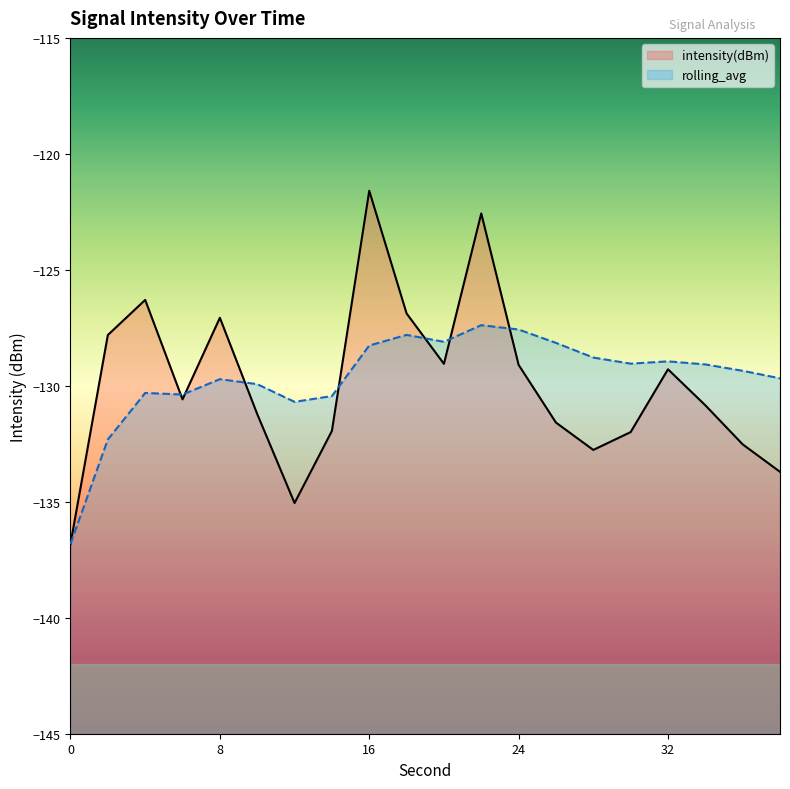

Reading left to right, transcribe all the data shown in this chart.

intensity(dBm): 0=-136.8	2=-127.8	4=-126.3	6=-130.6	8=-127.1	10=-131.2	12=-135.1	14=-131.9	16=-121.6	18=-126.9	20=-129.1	22=-122.6	24=-129.1	26=-131.6	28=-132.8	30=-132.0	32=-129.3	34=-130.8	36=-132.5	38=-133.7
rolling_avg: 0=-136.8	2=-132.3	4=-130.3	6=-130.4	8=-129.7	10=-129.9	12=-130.7	14=-130.4	16=-128.3	18=-127.8	20=-128.1	22=-127.4	24=-127.6	26=-128.1	28=-128.8	30=-129.0	32=-128.9	34=-129.1	36=-129.4	38=-129.7